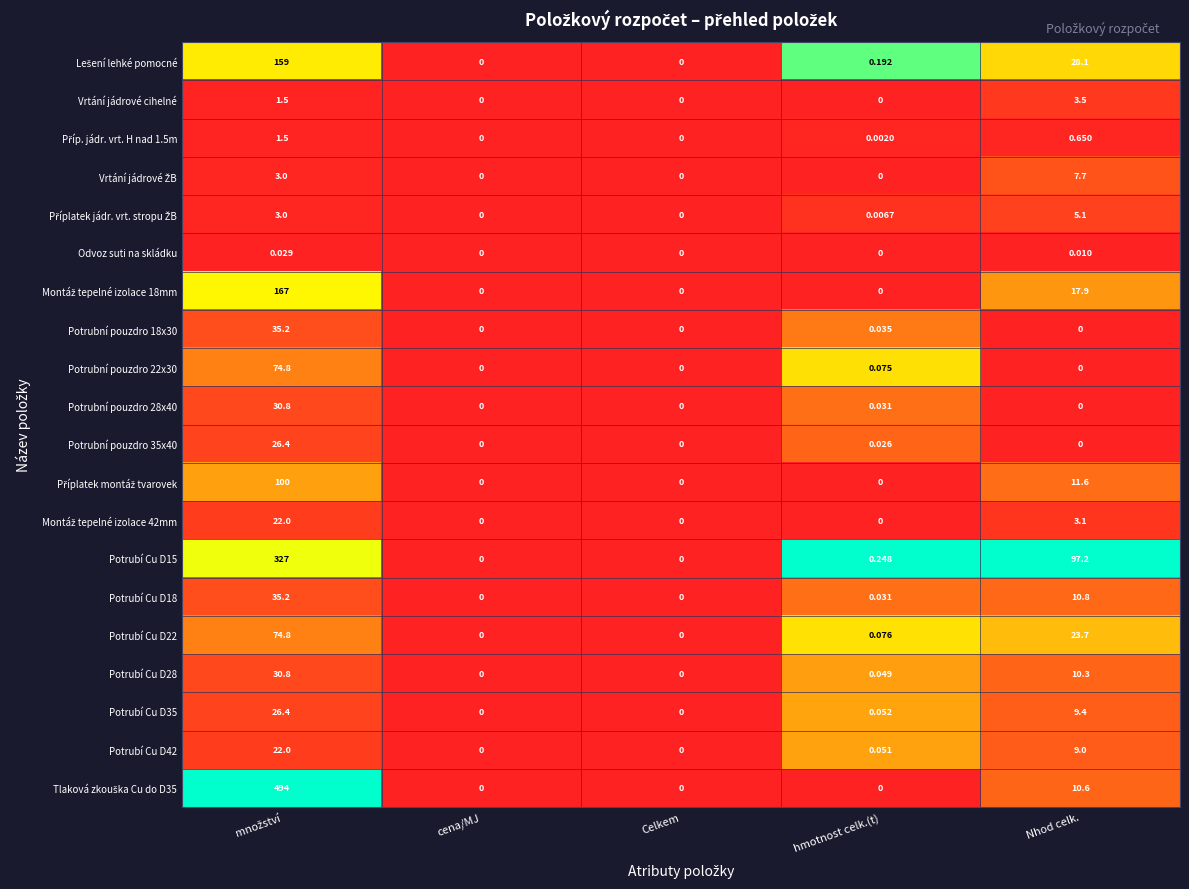

Is the value of Potrubí Cu D35 at hmotnost celk.(t) greater than the value of Vrtání jádrové cihelné at Celkem?

Yes